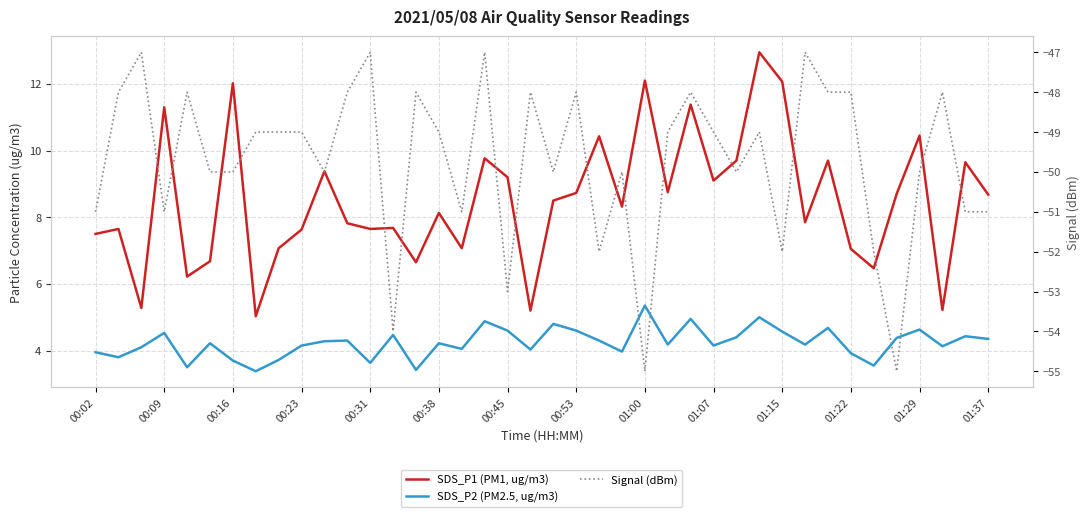

What is the average value of the SDS_P2 (PM2.5, ug/m3) series?

4.2